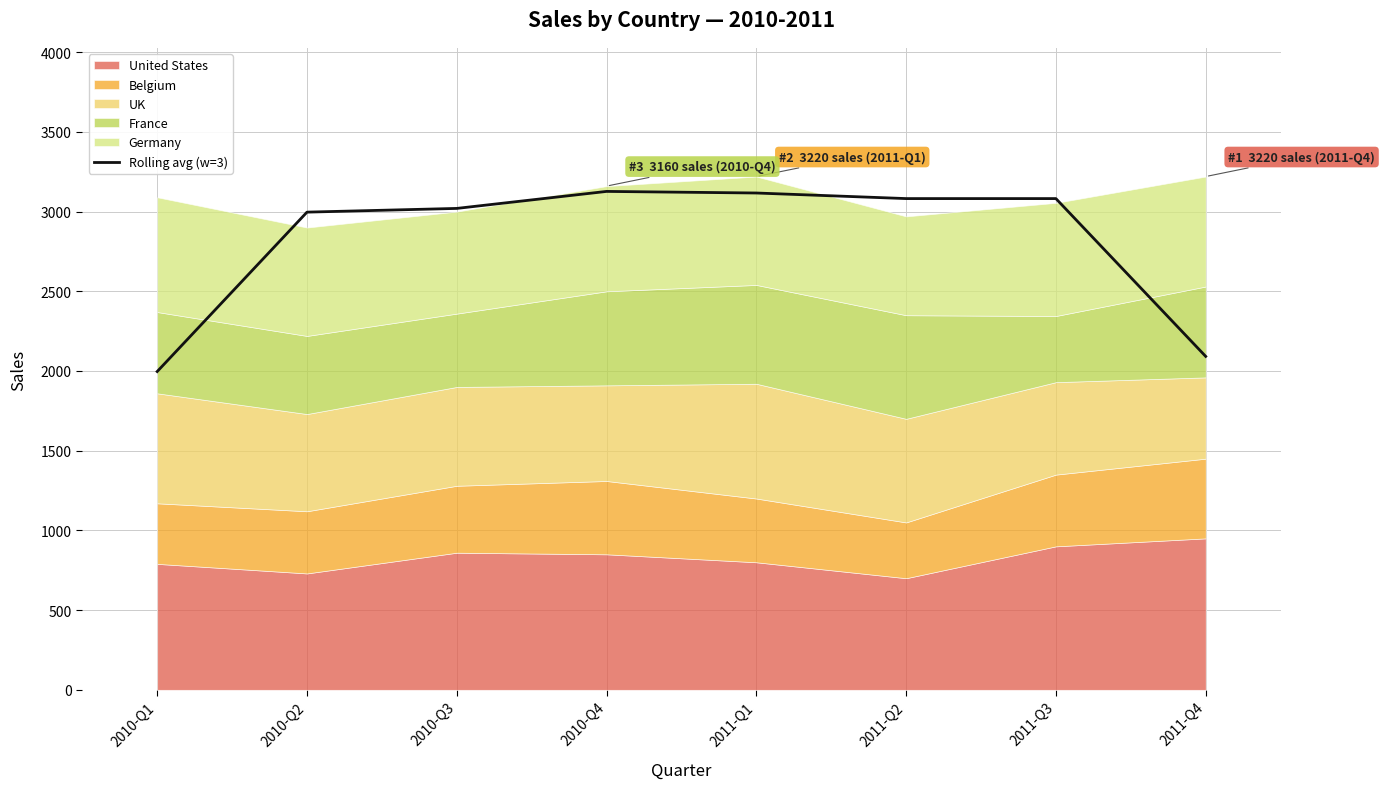

How many interior local valleys (lower than both neighbors) does the data have?

1